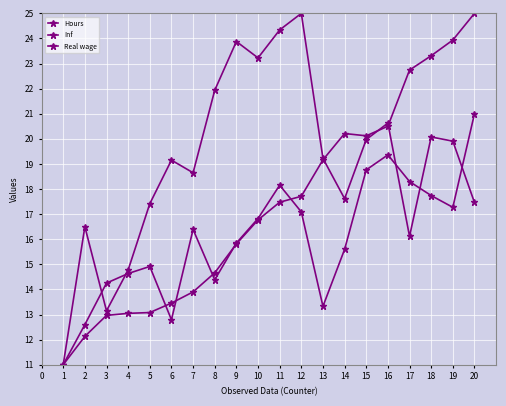

Which series has the widest spread of values?

Hours